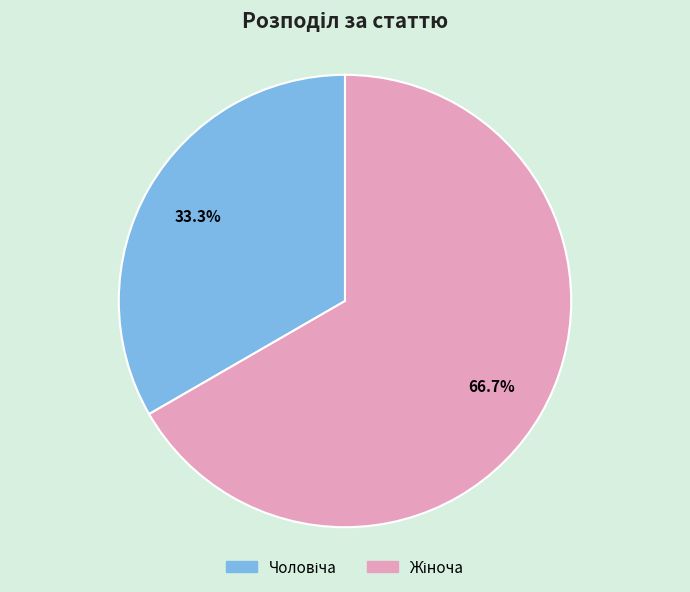

How many slices are in this pie chart?

2